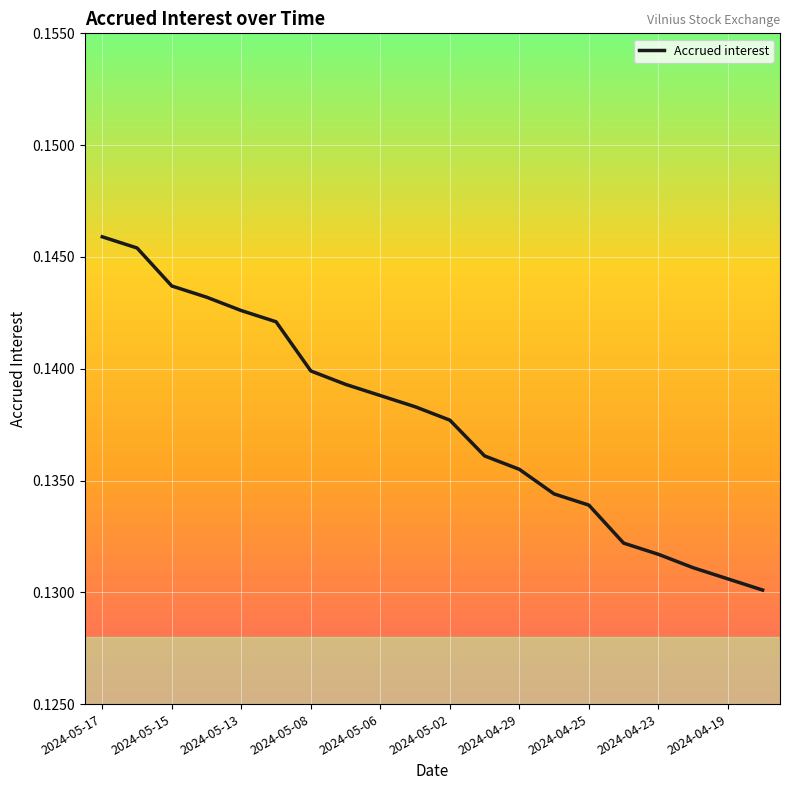

At which category does the chart reach its minimum across all series?

19